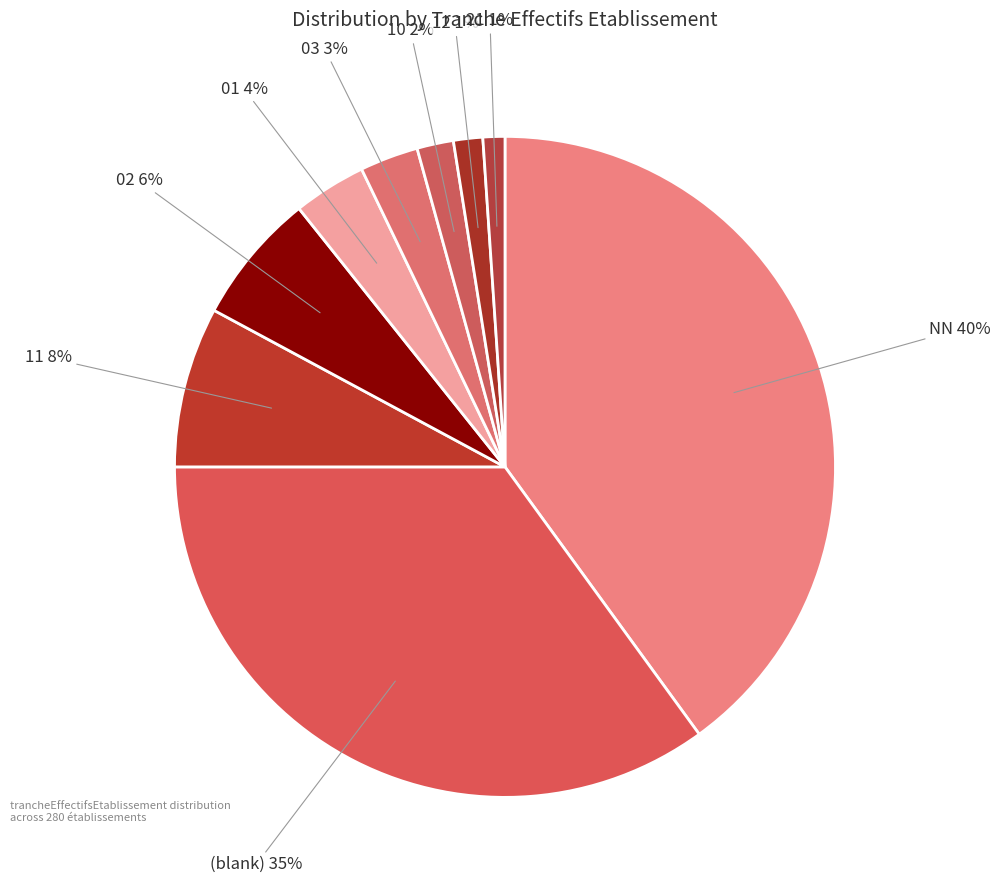

Count the number of slices in the pie.

9